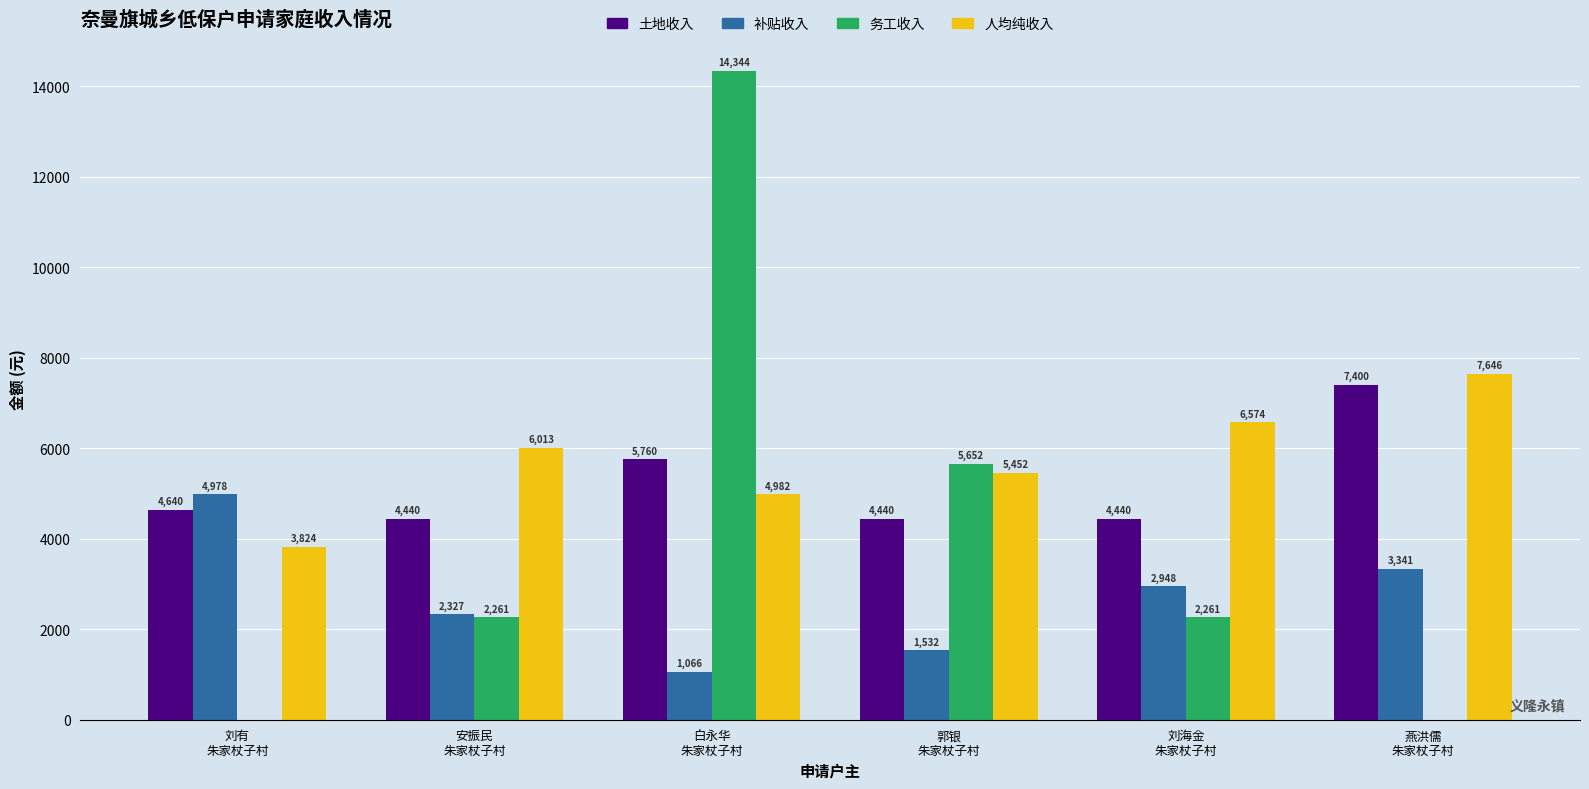

The value of 土地收入 at 刘海金
朱家杖子村 is 4440.0. True or false?

True